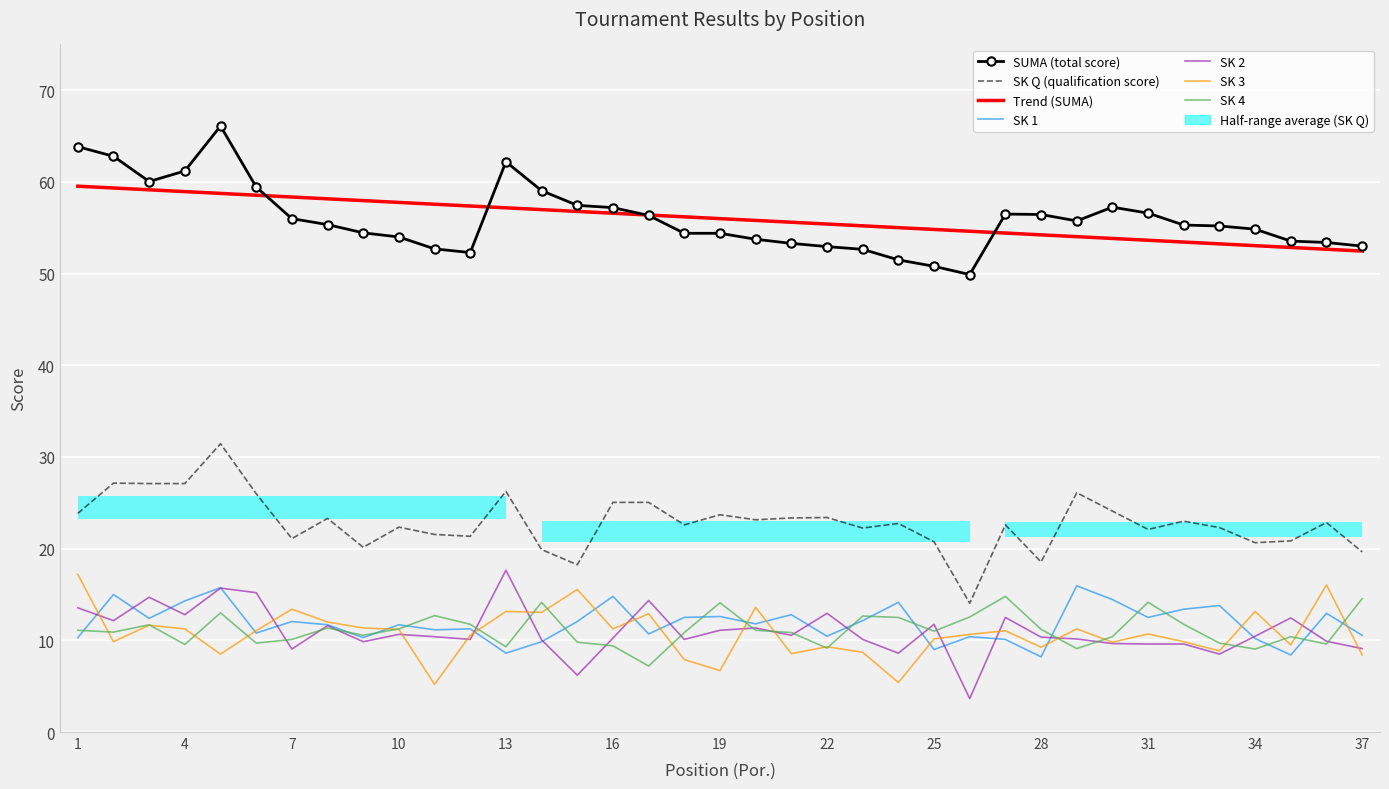

Where is SK 2 nearest to the value 10?

14